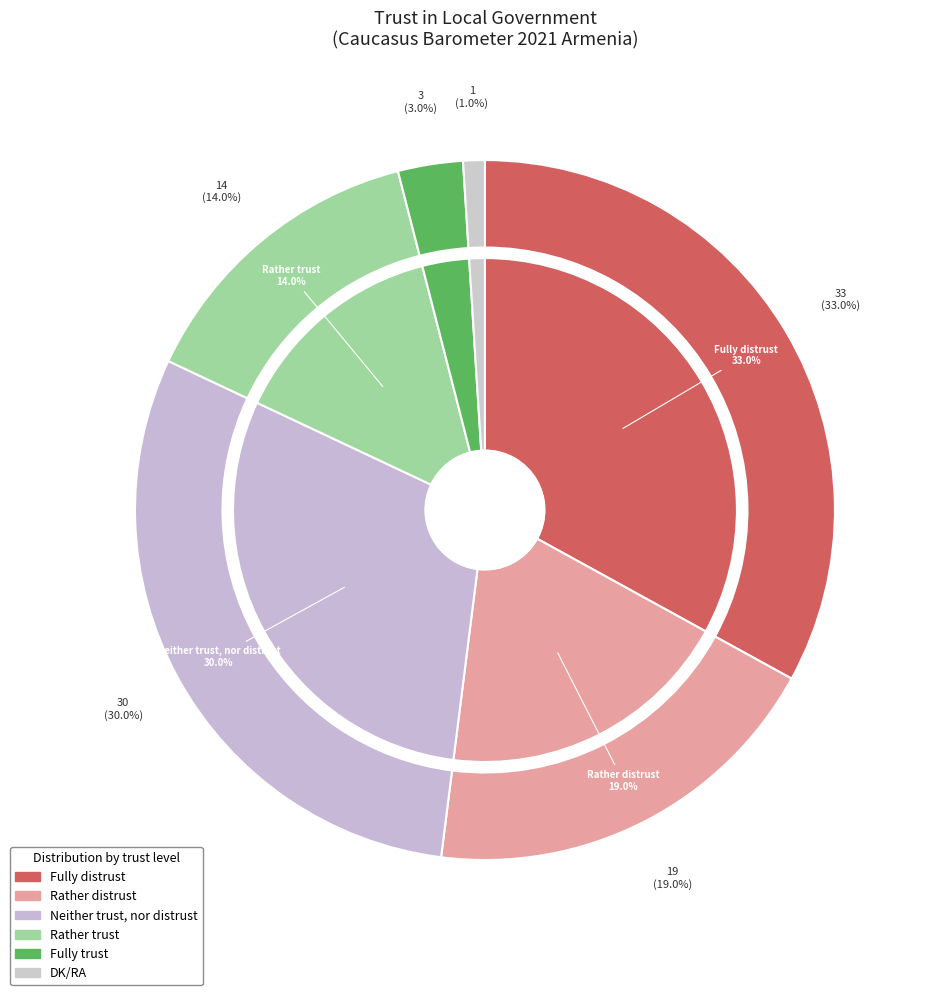

To the nearest percent, what is the difference between the Neither trust, nor distrust and Rather trust slice percentages?

16%